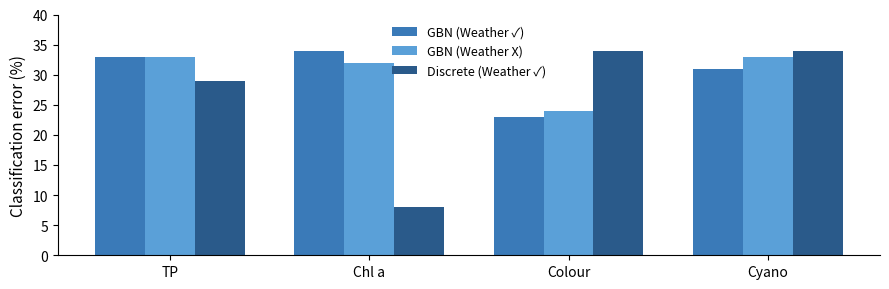

What is the label of the 2nd bar from the left?

Chl a